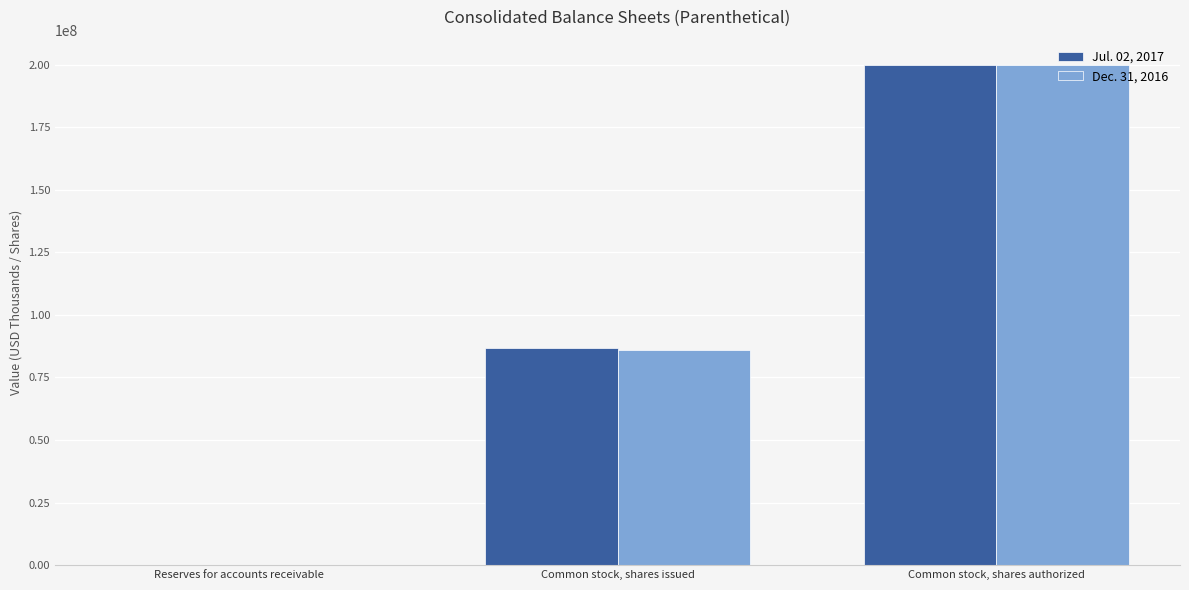

True or false: Dec. 31, 2016 has a value of 59804147 at Common stock, shares issued.

False